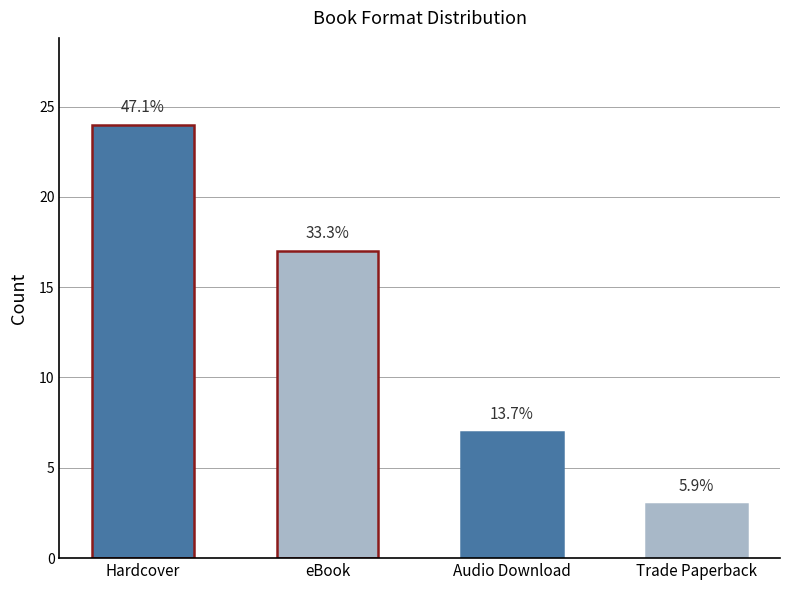

List the labels in order of value, largest first.

Hardcover, eBook, Audio Download, Trade Paperback